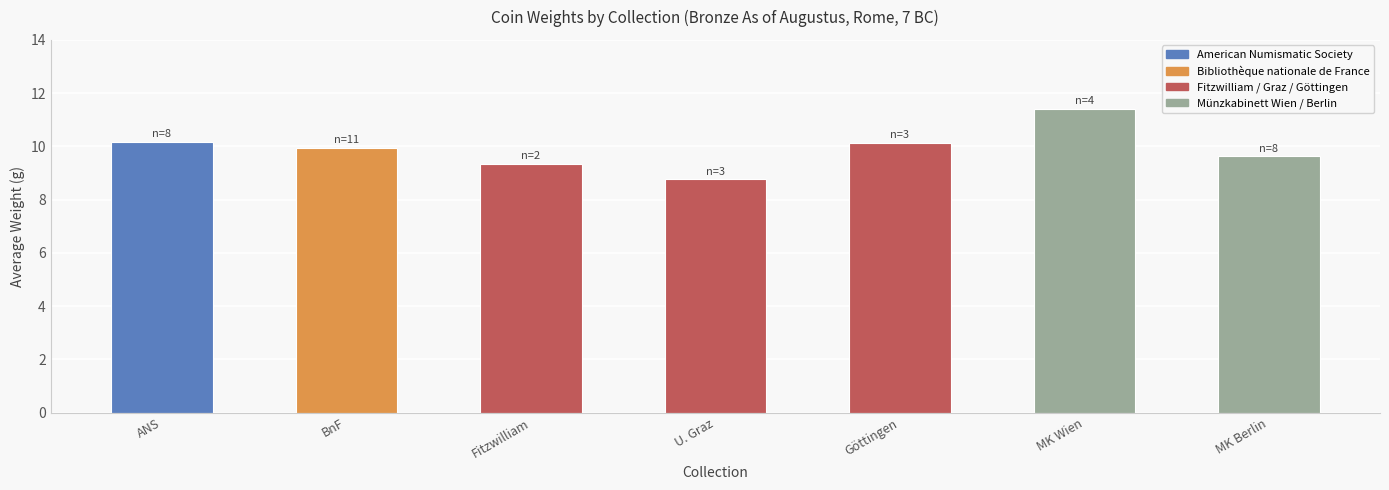

What is the label of the 6th bar from the right?

BnF